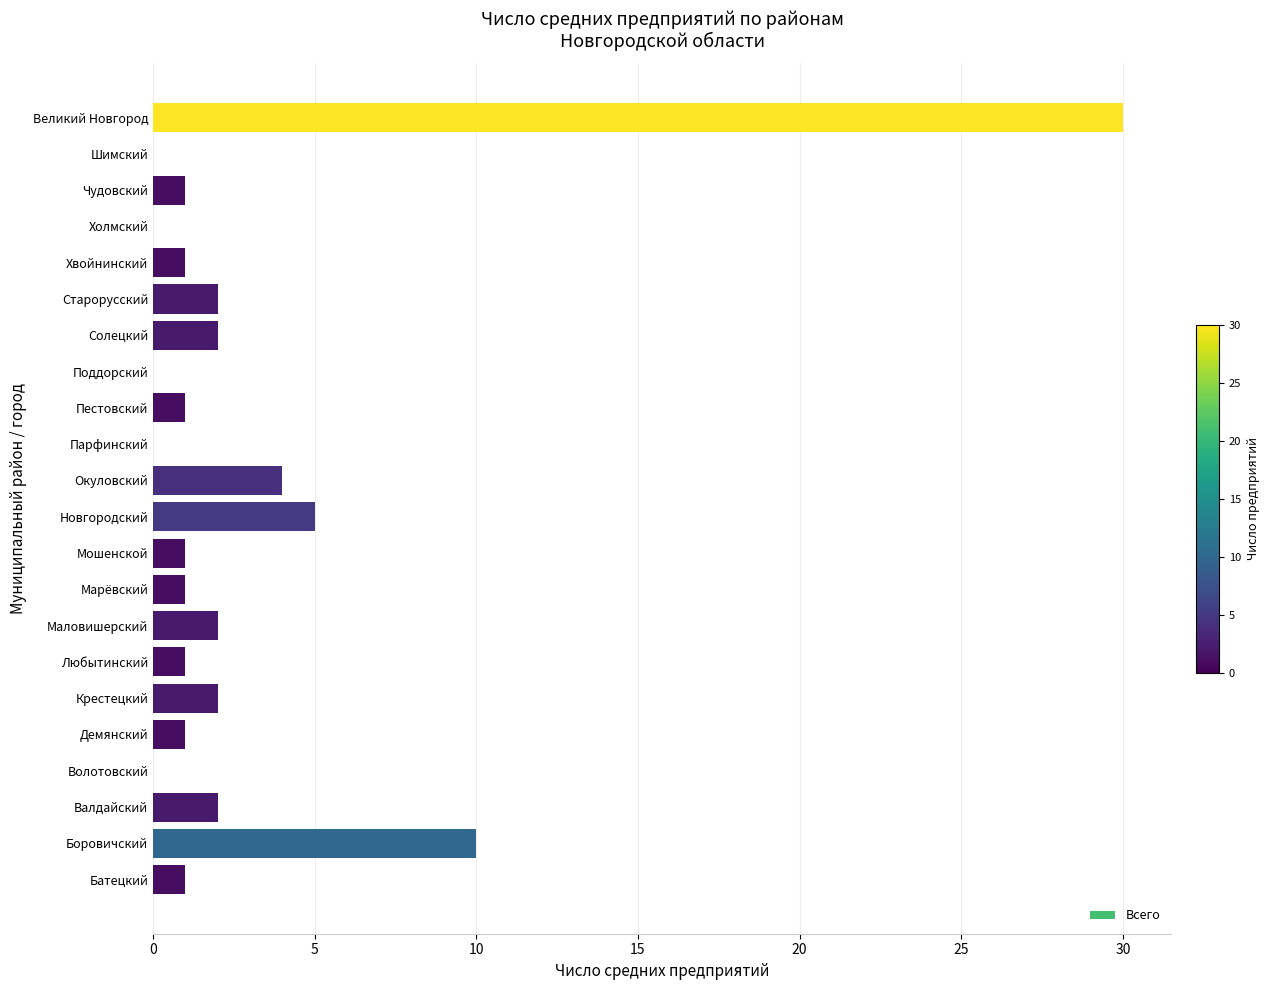

The chart shows a value of 2 at Батецкий. True or false?

False